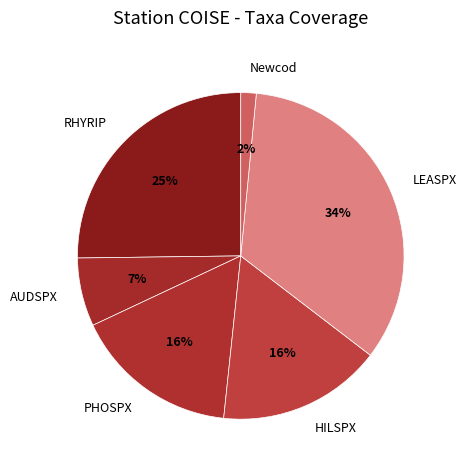

Which slice is the smallest?

Newcod